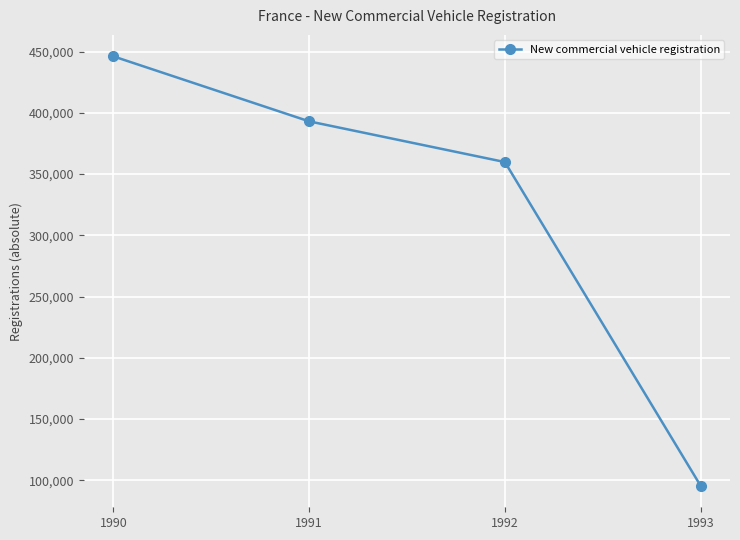

At which label is the value closest to 270794?

1992